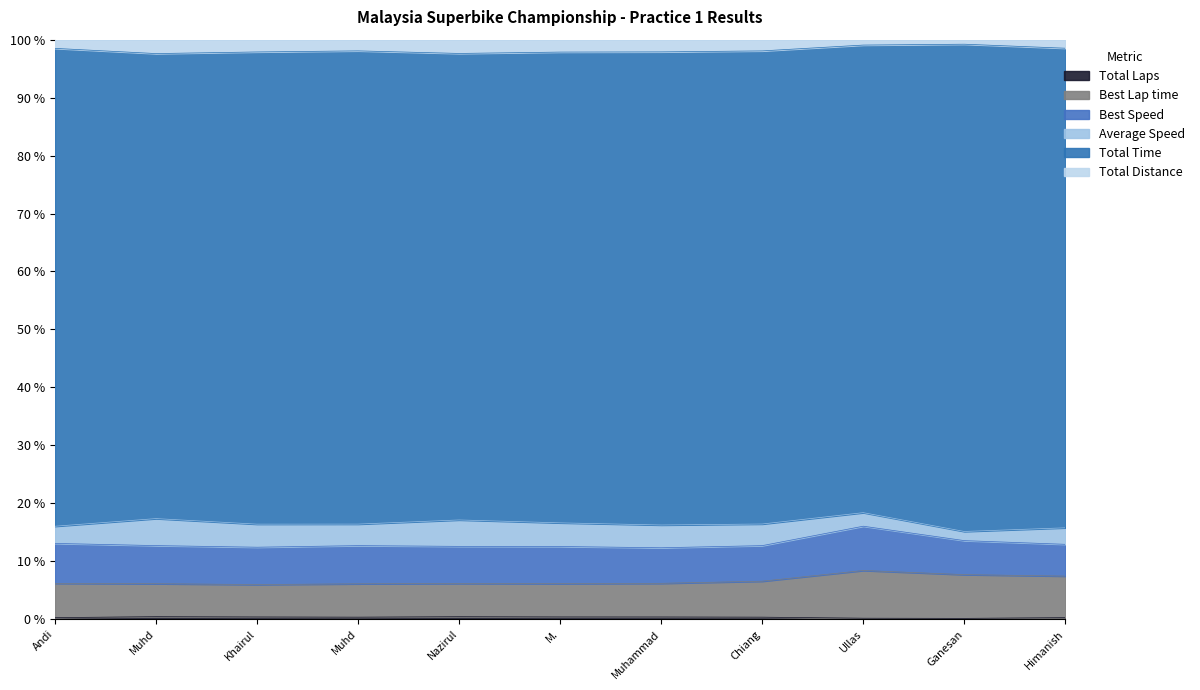

How many lines are shown in the chart?

6